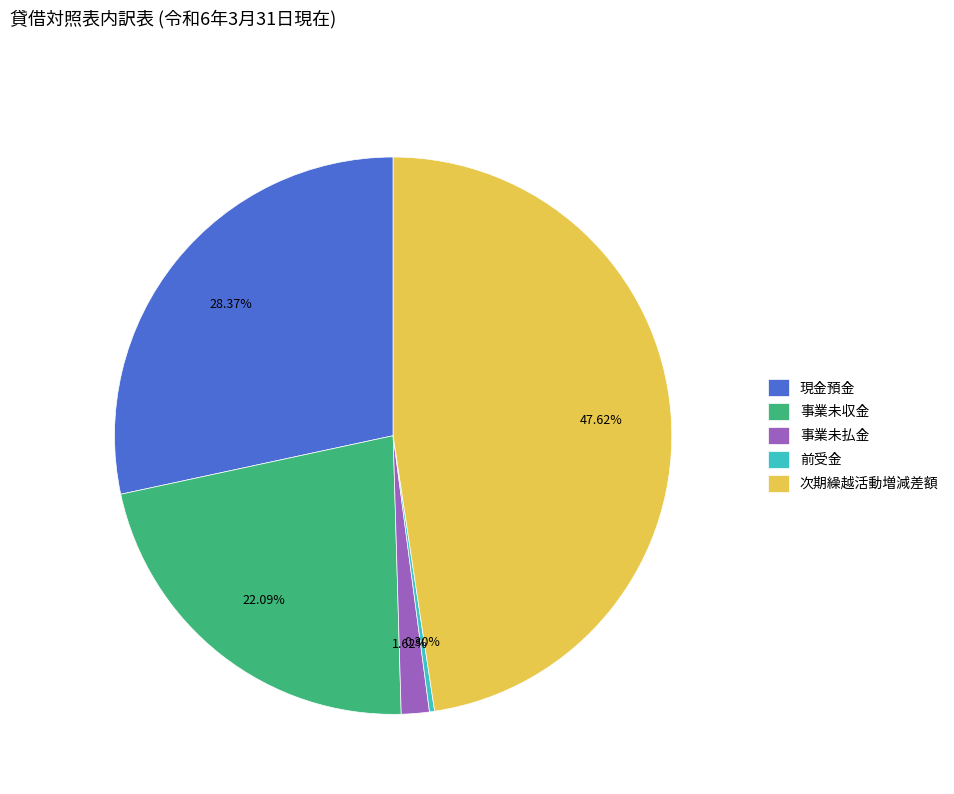

Is there any slice that represents more than half of the pie?

No